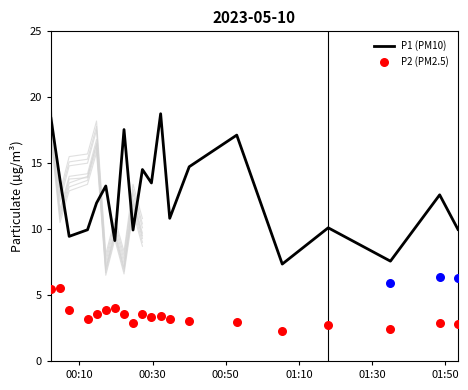

Which series has the largest total across all categories?

P1 (PM10)